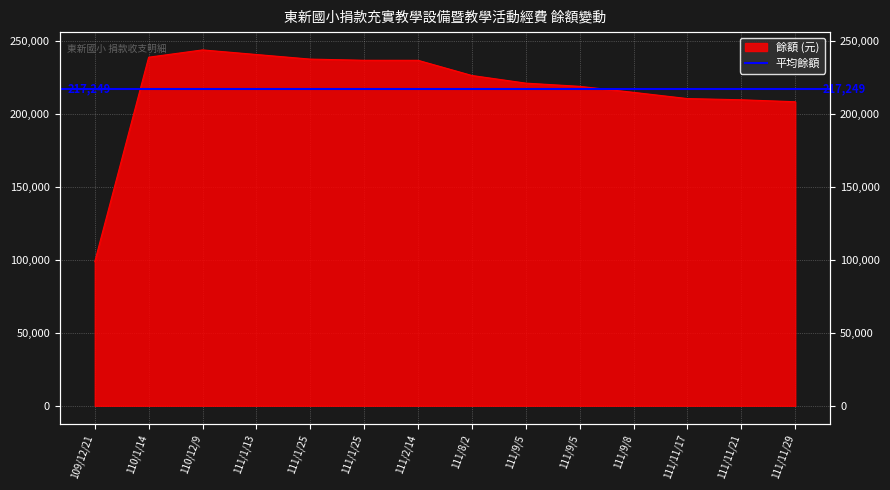

At which category does the chart reach its minimum across all series?

109/12/21